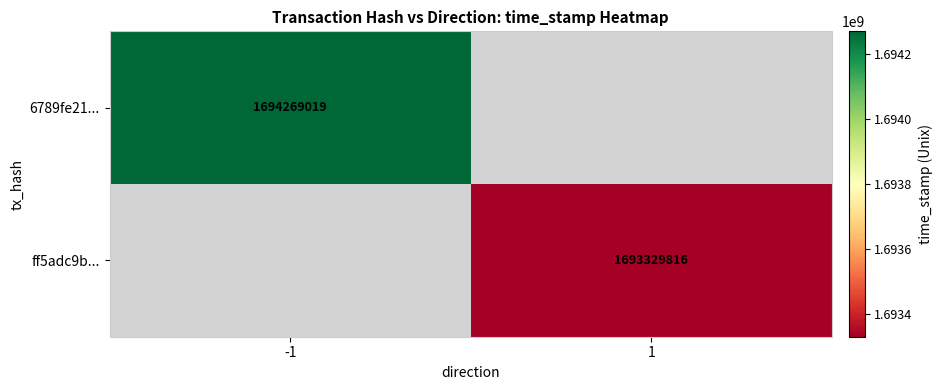

Is it true that 6789fe21... equals 1694269019 at -1?

True